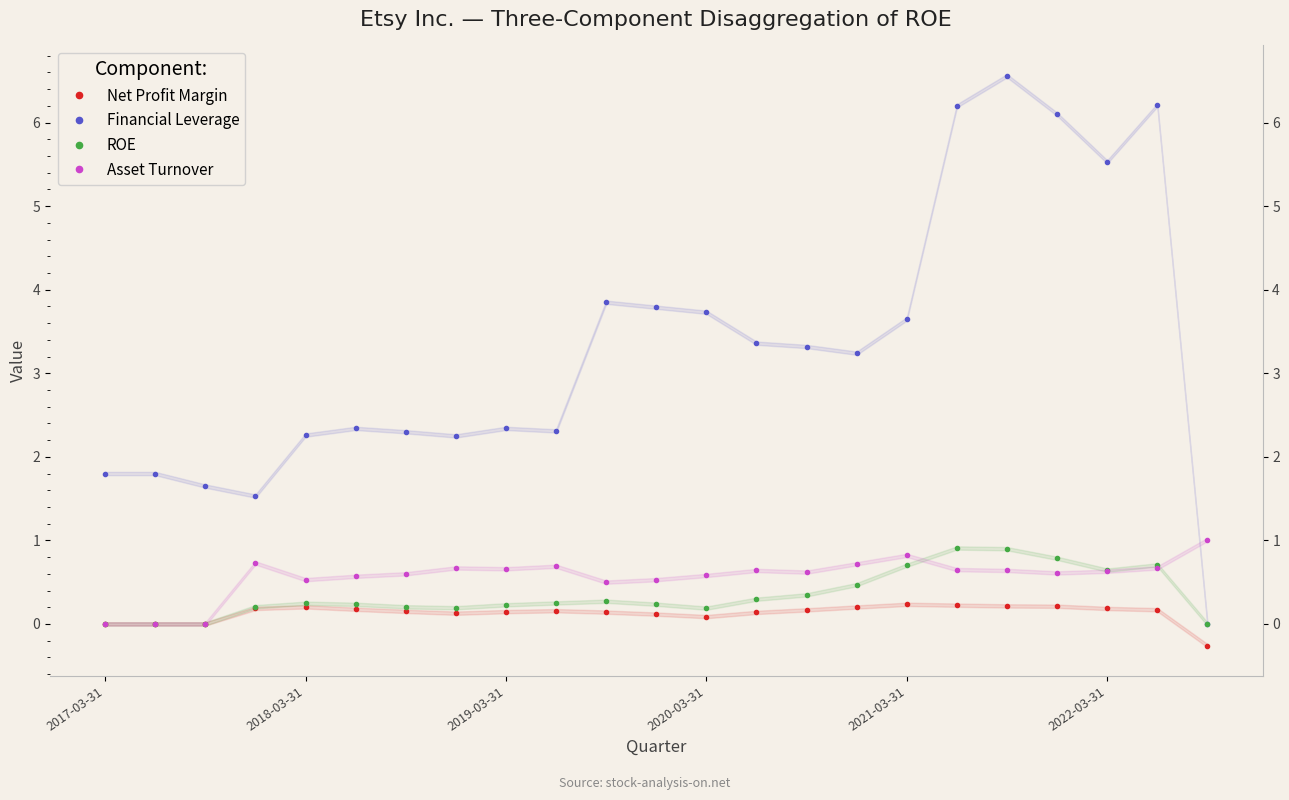

True or false: Asset Turnover and Net Profit Margin intersect in this chart.

False